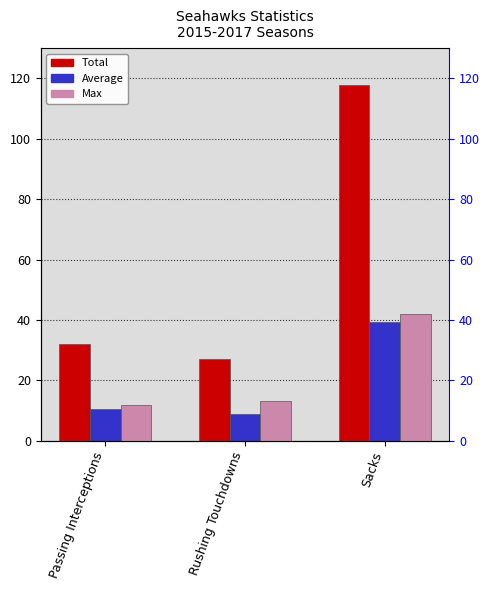

Reading right to left, transcribe all the data shown in this chart.

Total: Sacks=118.0	Rushing Touchdowns=27.0	Passing Interceptions=32.0
Average: Sacks=39.3	Rushing Touchdowns=9.0	Passing Interceptions=10.7
Max: Sacks=42.0	Rushing Touchdowns=13.0	Passing Interceptions=12.0